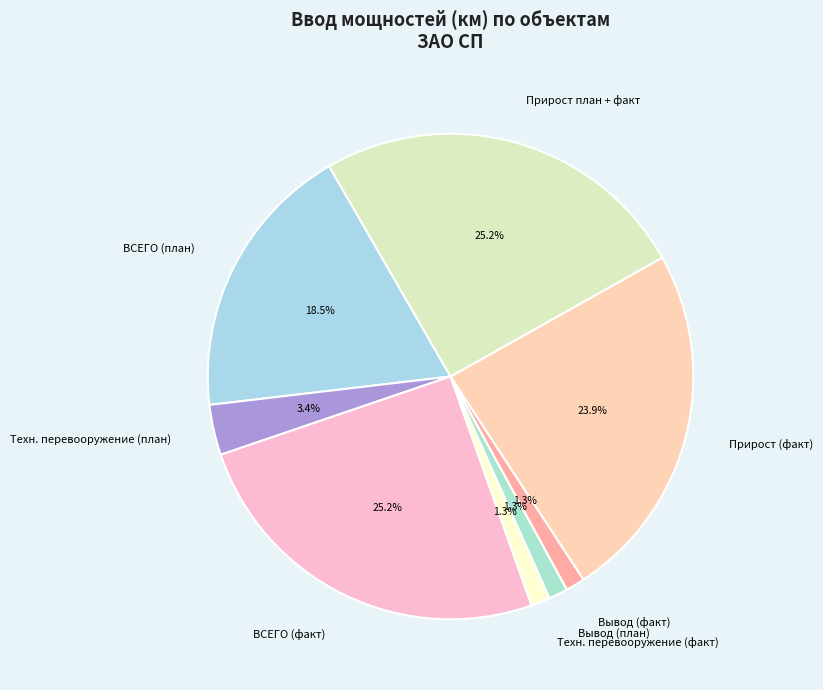

What is the total percentage of Прирост план + факт and ВСЕГО (план)?

43.7%